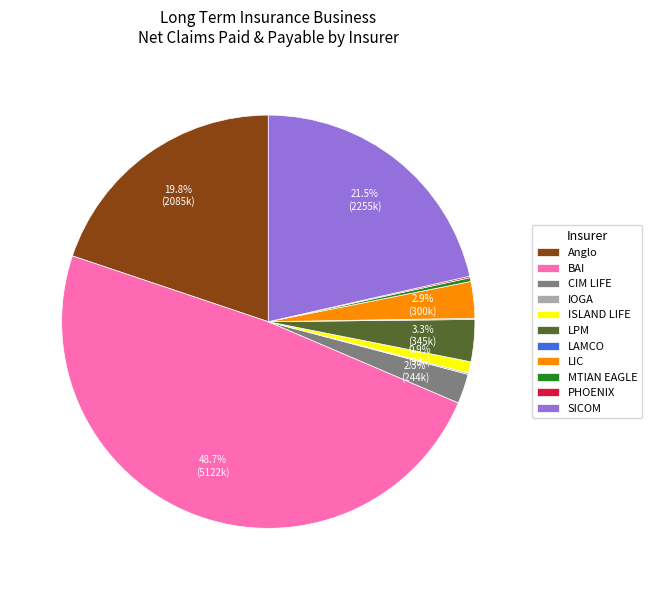

To the nearest percent, what is the average slice percentage?

9%